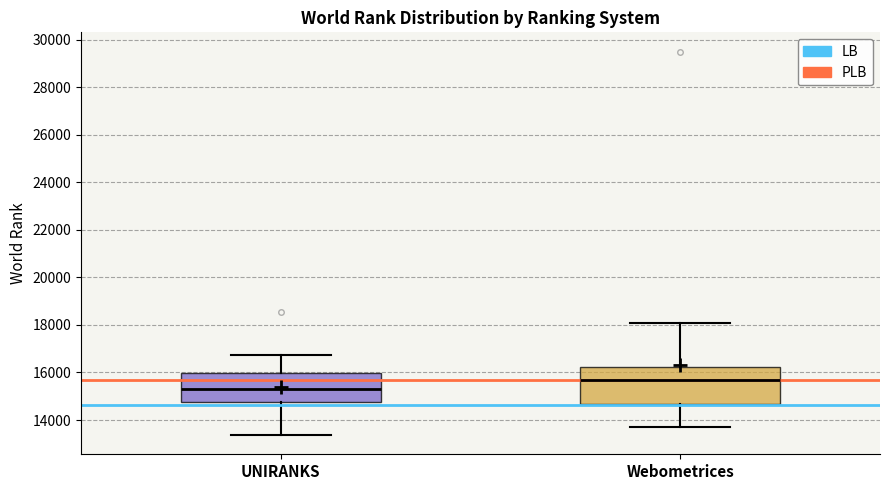

Reading left to right, transcribe this box plot: for each box, give where its median line is, the range the box spans, and where its two whiskers end, as read against the y-axis. The values are not printed on the chart, so give them approximately, as read against the axis.

UNIRANKS: median 15200, box 14800 to 16000, whiskers 13400 to 16800
Webometrices: median 15800, box 14600 to 16200, whiskers 13800 to 18200